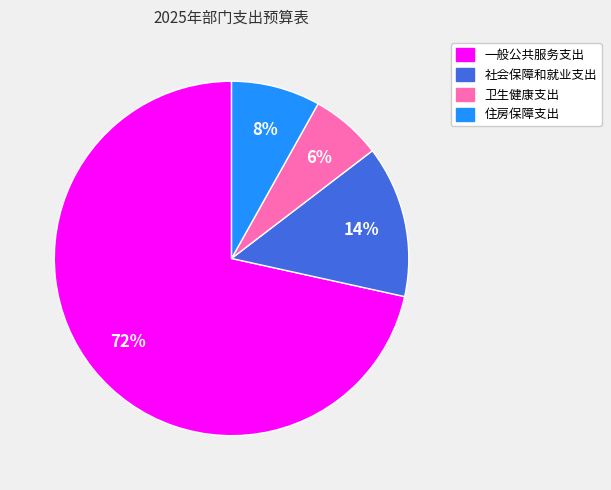

Rank the categories by value from highest to lowest.

一般公共服务支出, 社会保障和就业支出, 住房保障支出, 卫生健康支出